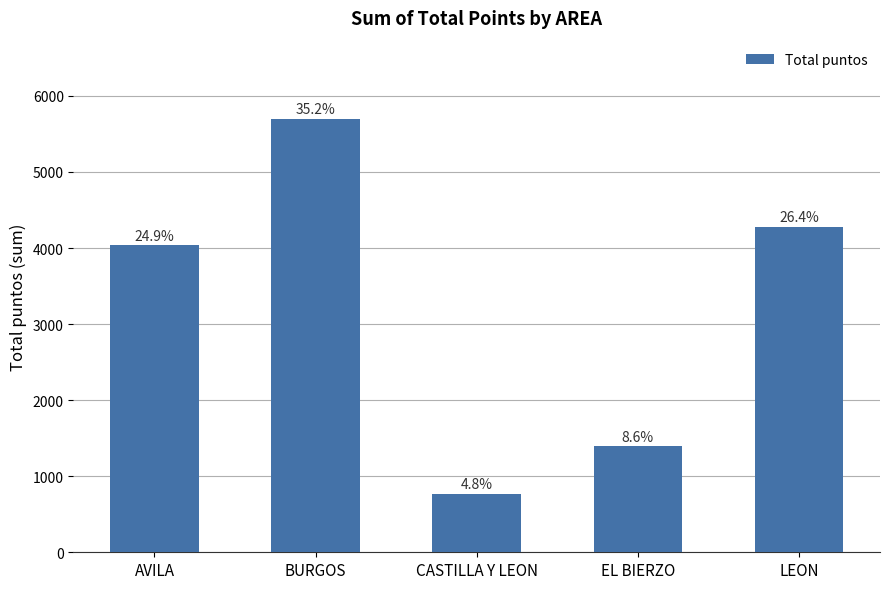

What is the value of the 4th bar from the left?

1395